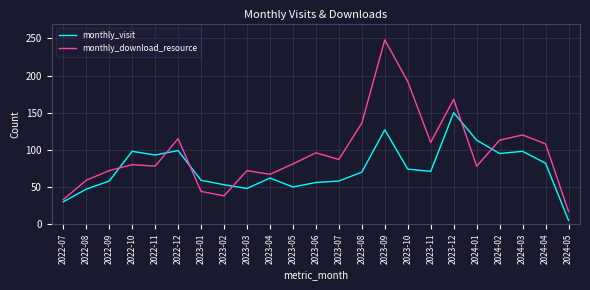

At which category does the chart reach its peak across all series?

2023-09